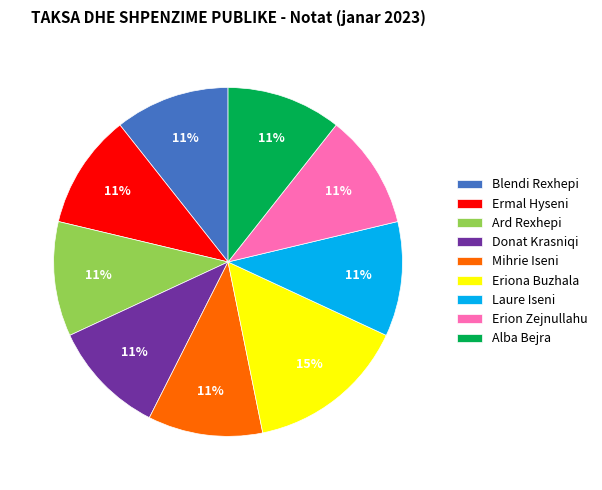

To the nearest percent, what percentage of the pie is Ermal Hyseni?

11%